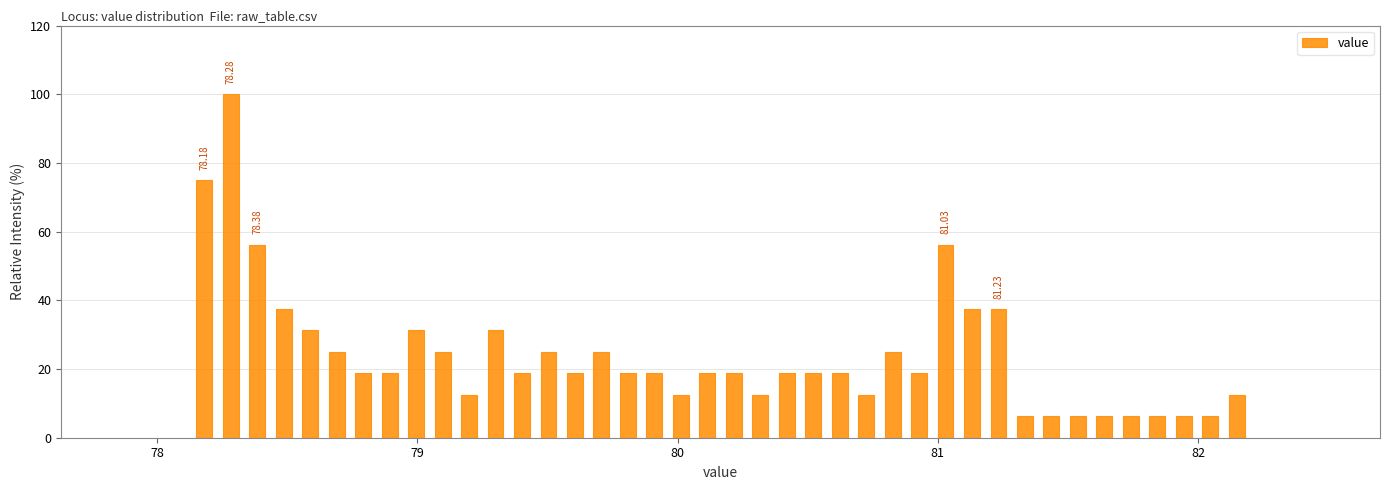

Read against the x-axis, roughly where is the centre of the tallest bar?

78.3